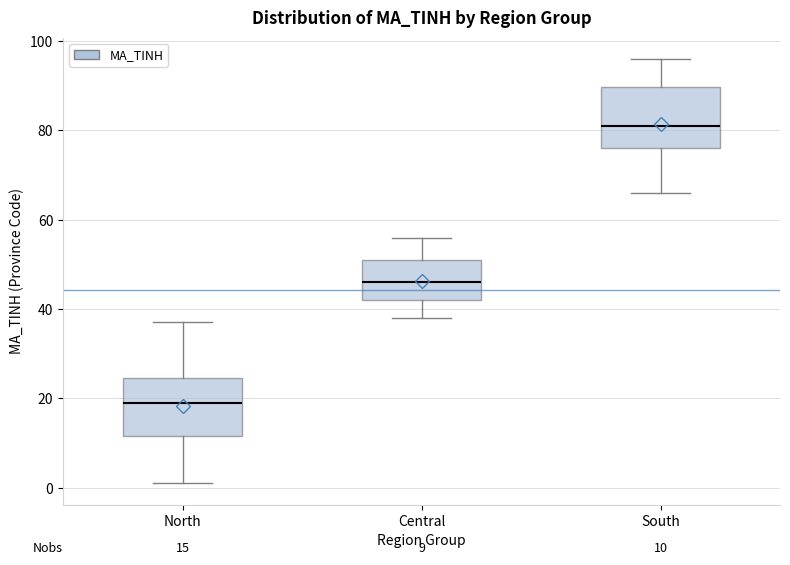

Which box has the highest median line?

South